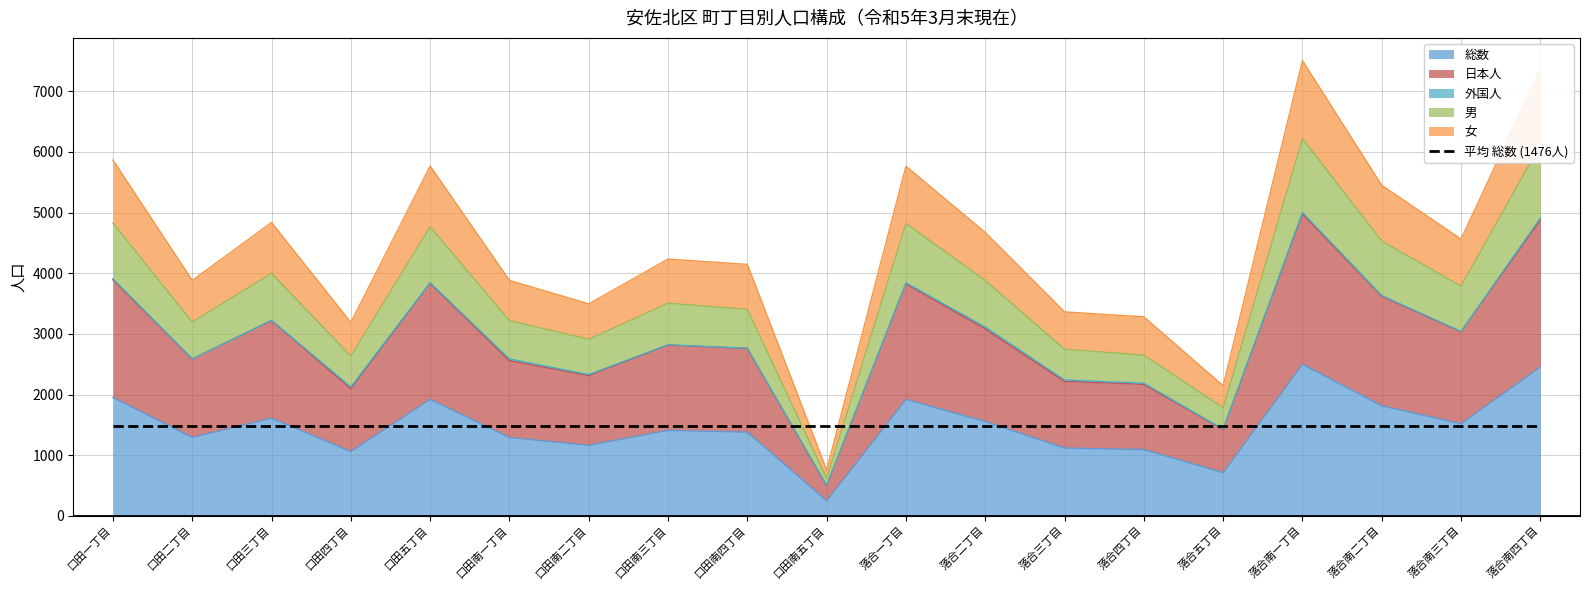

True or false: 総数 and 日本人 intersect in this chart.

False